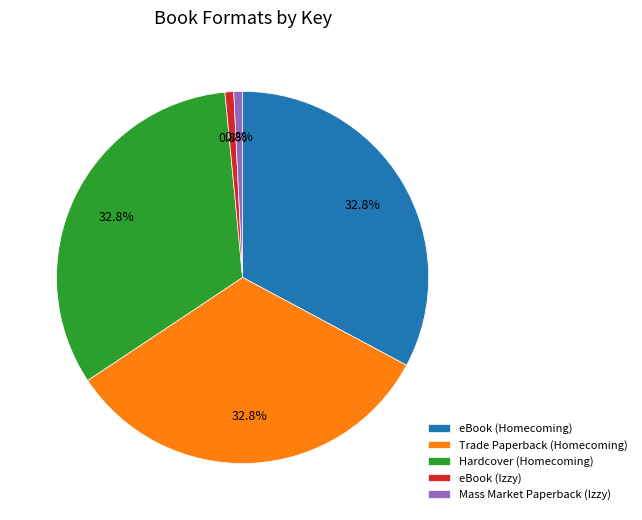

The eBook (Izzy) slice represents 1% of the pie. True or false?

True